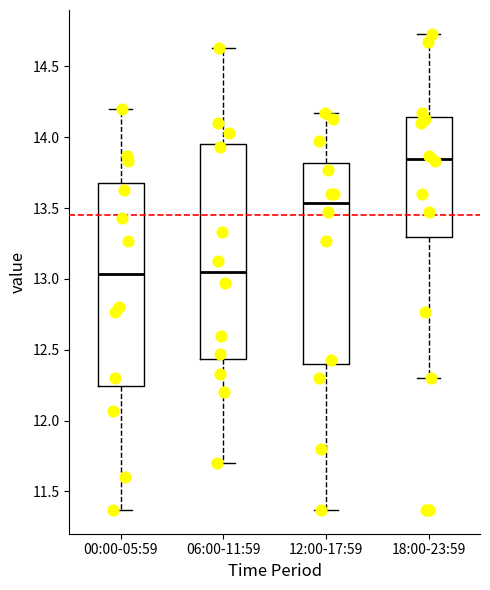

Reading left to right, transcribe this box plot: for each box, give where its median line is, the range the box spans, and where its two whiskers end, as read against the y-axis. The values are not printed on the chart, so give them approximately, as read against the axis.

00:00-05:59: median 13.05, box 12.25 to 13.70, whiskers 11.35 to 14.20
06:00-11:59: median 13.05, box 12.45 to 13.95, whiskers 11.70 to 14.65
12:00-17:59: median 13.55, box 12.40 to 13.80, whiskers 11.35 to 14.15
18:00-23:59: median 13.85, box 13.30 to 14.15, whiskers 12.30 to 14.75